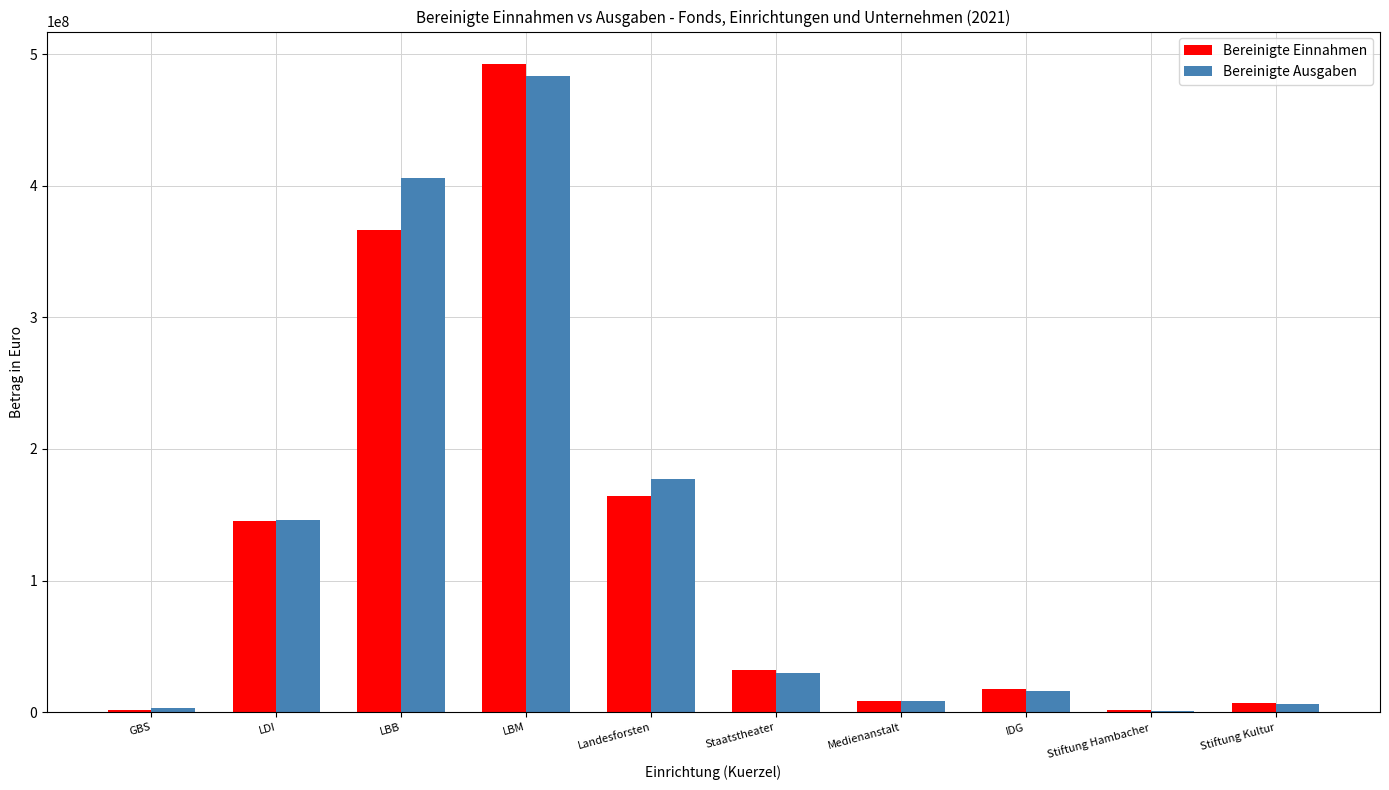

What is the sum of the Bereinigte Ausgaben values at GBS and Stiftung Kultur?

9861931